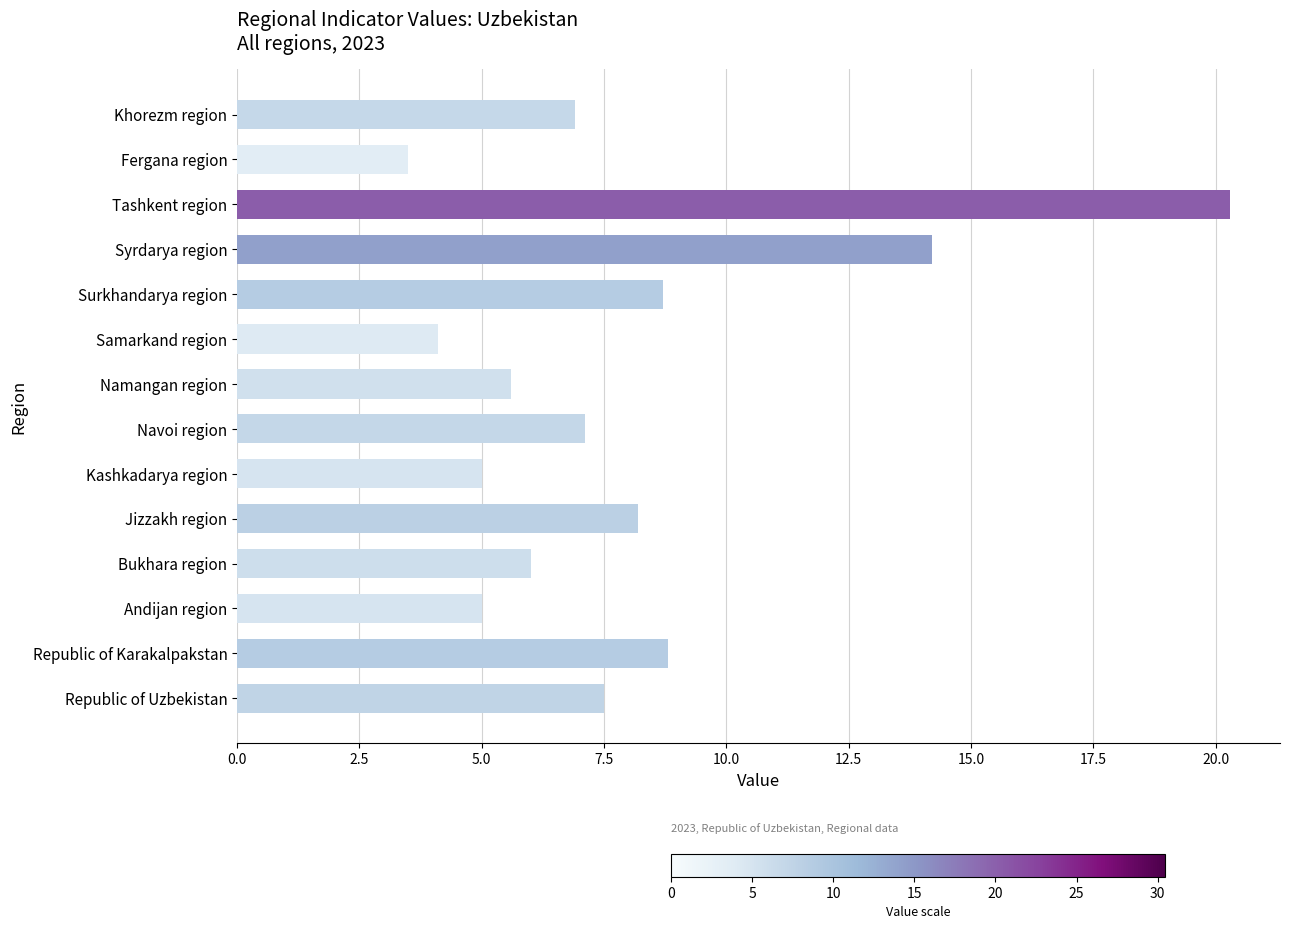

What is the greatest value displayed?

20.3